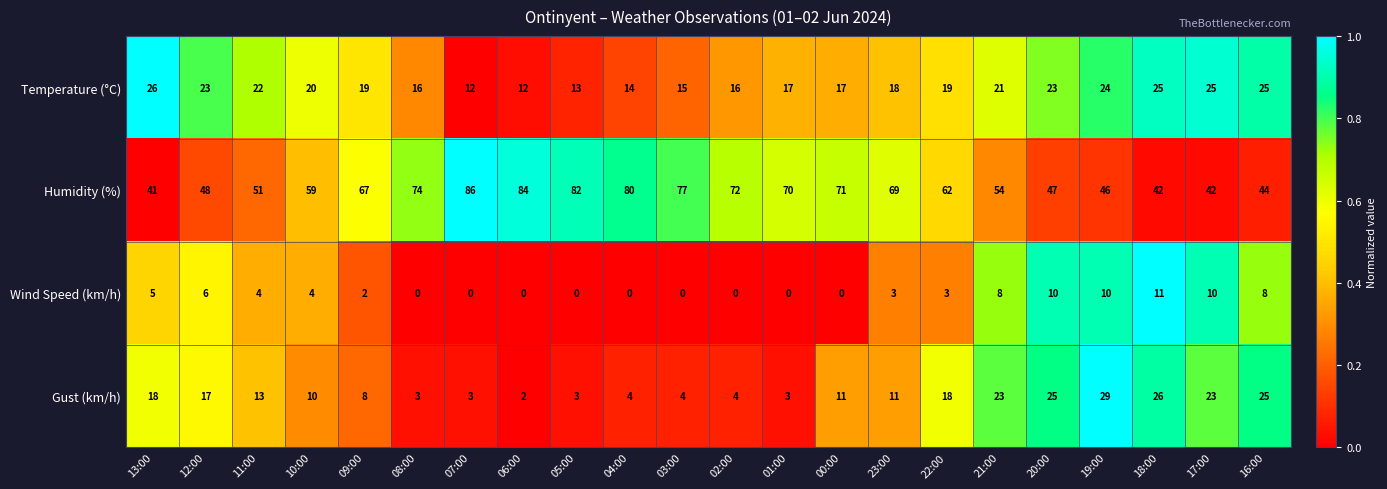

List the series in order of their peak value, highest first.

Humidity (%), Gust (km/h), Temperature (°C), Wind Speed (km/h)